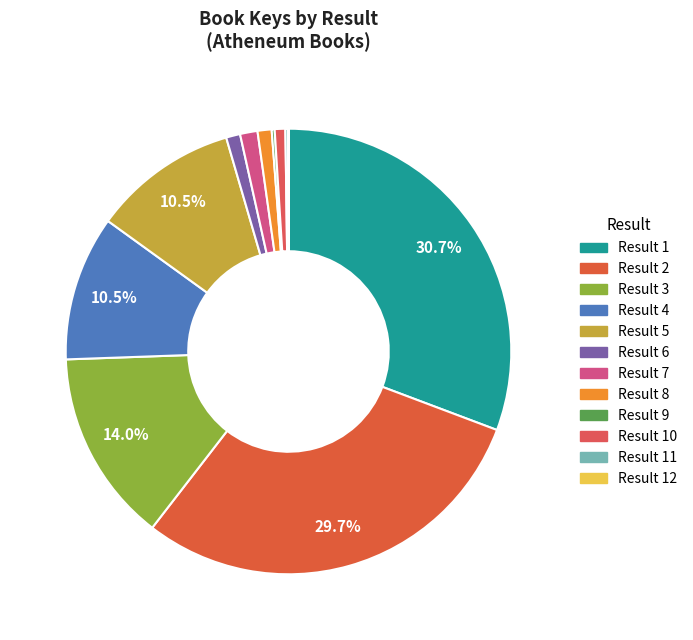

Which category has the biggest portion of the pie?

1